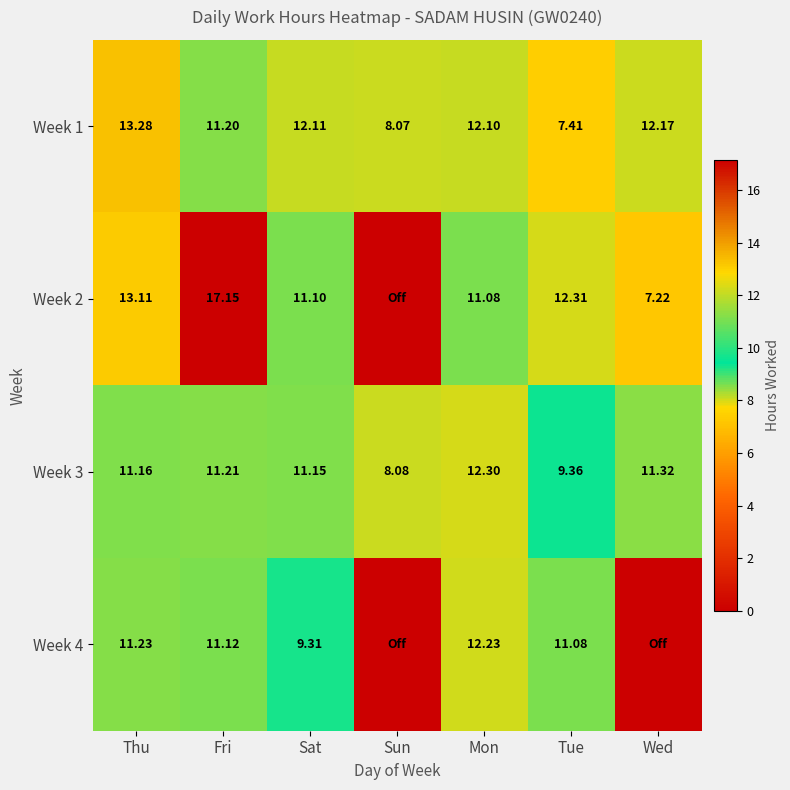

True or false: Week 1 has a value of 2.8 at Thu.

False